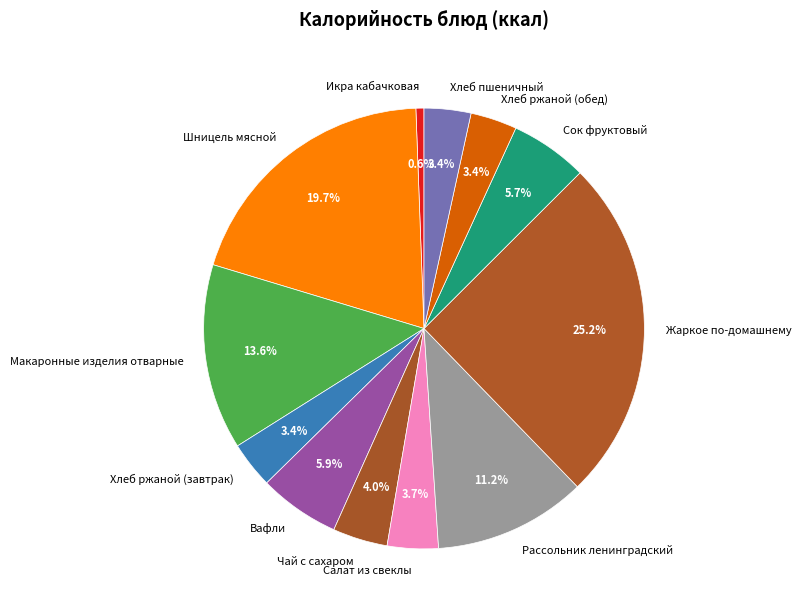

Which slice is the smallest?

Икра кабачковая